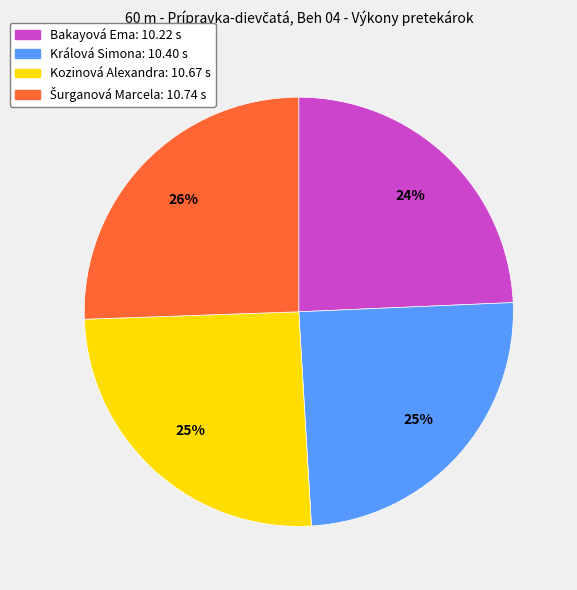

To the nearest percent, what is the average slice percentage?

25%